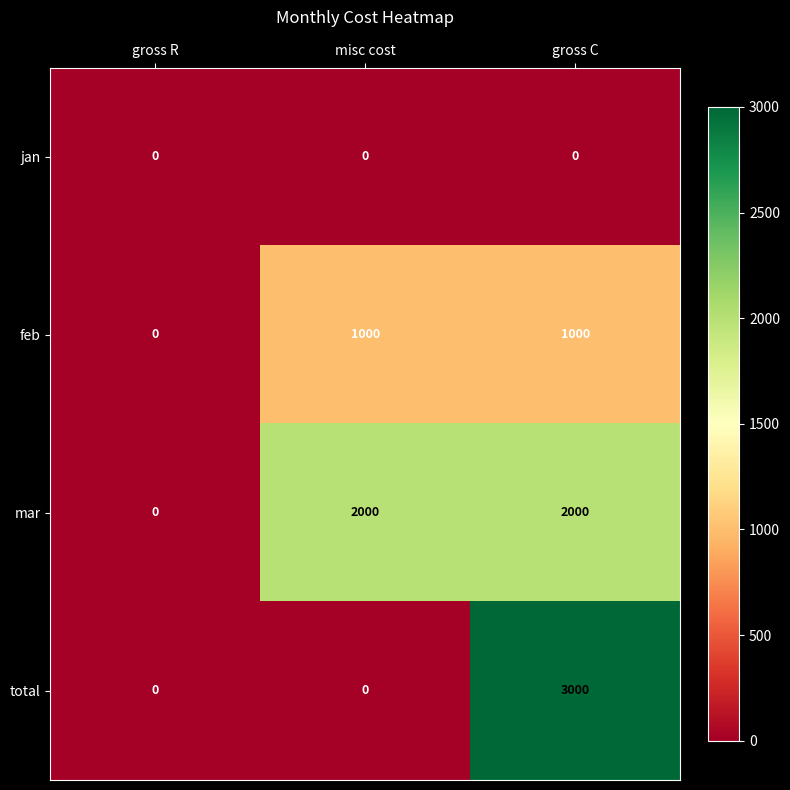

True or false: mar has a value of 958 at gross C.

False